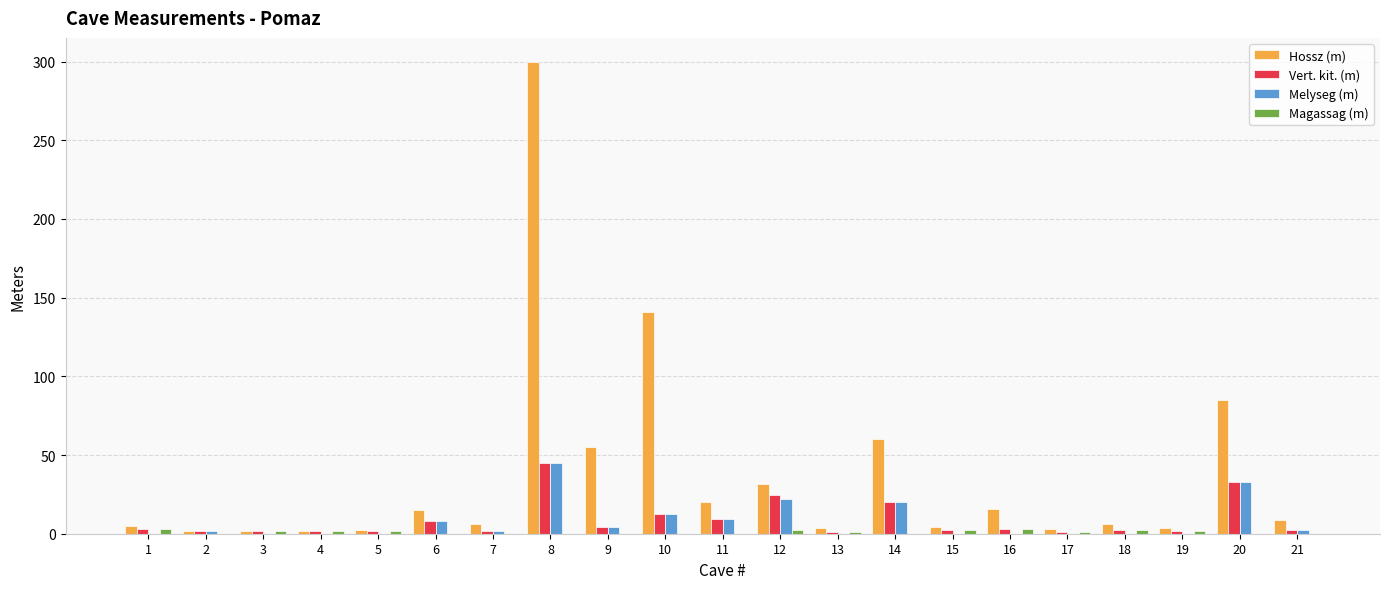

The Hossz (m) series shows 3.0 at 17. True or false?

True